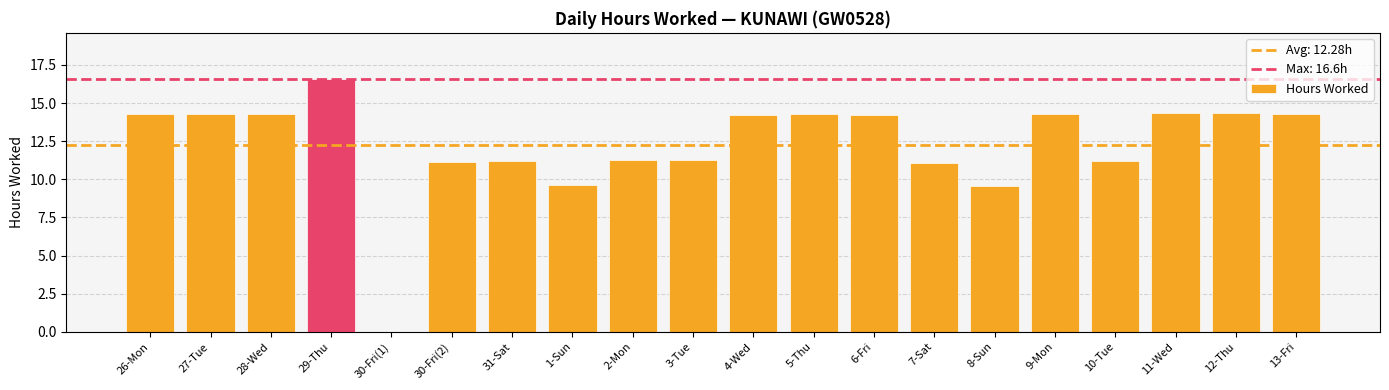

Approximately how many times larger is the value at 5-Thu compared to 3-Tue?

1.3